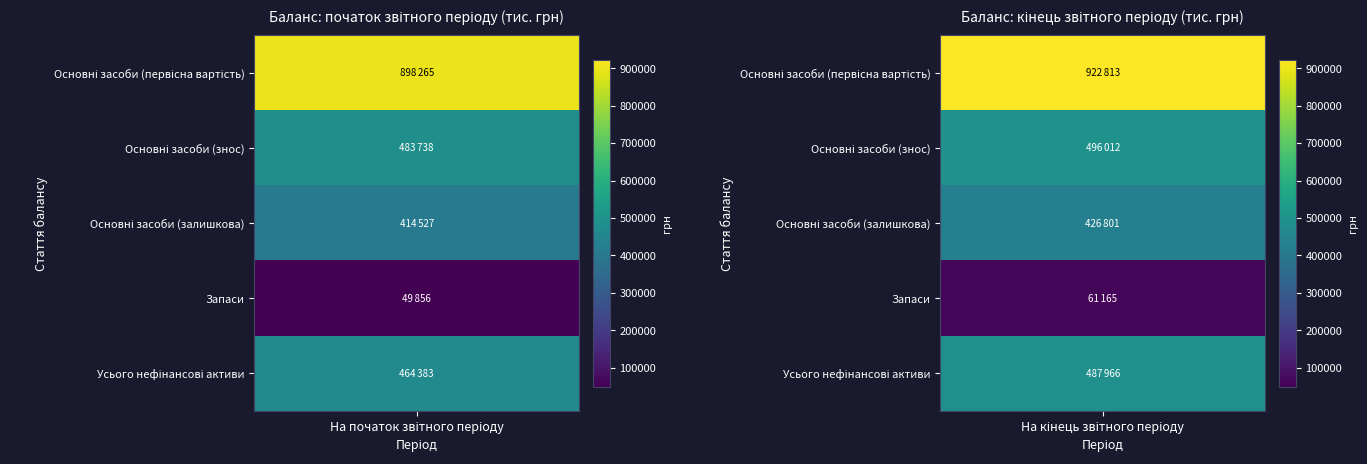

List the series in order of their peak value, highest first.

Основні засоби (первісна вартість), Основні засоби (знос), Усього нефінансові активи, Основні засоби (залишкова), Запаси